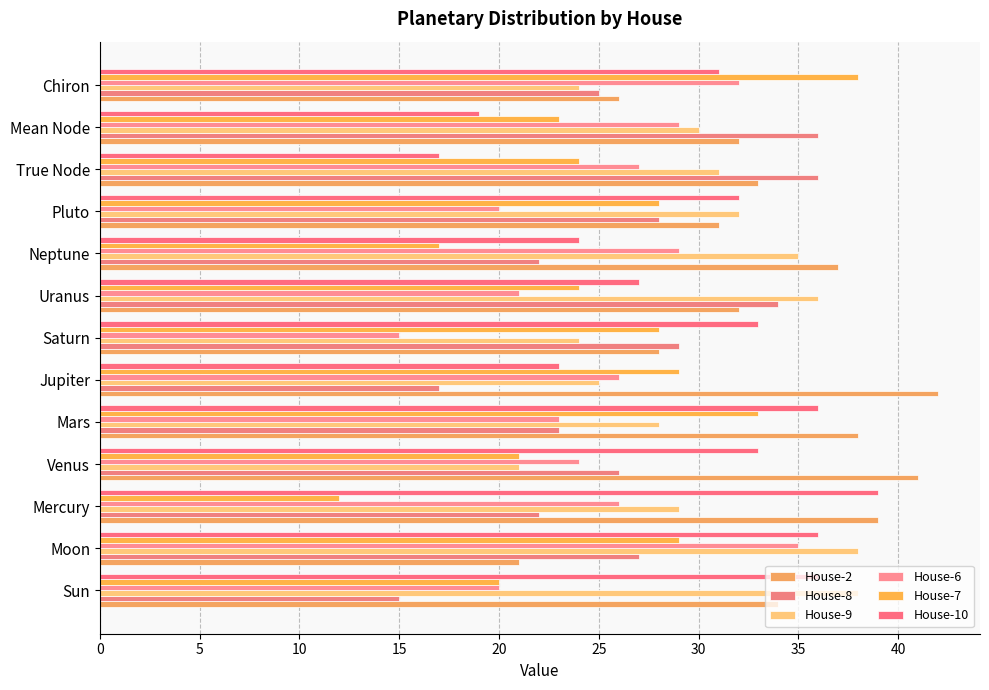

How many distinct data groups are displayed?

6